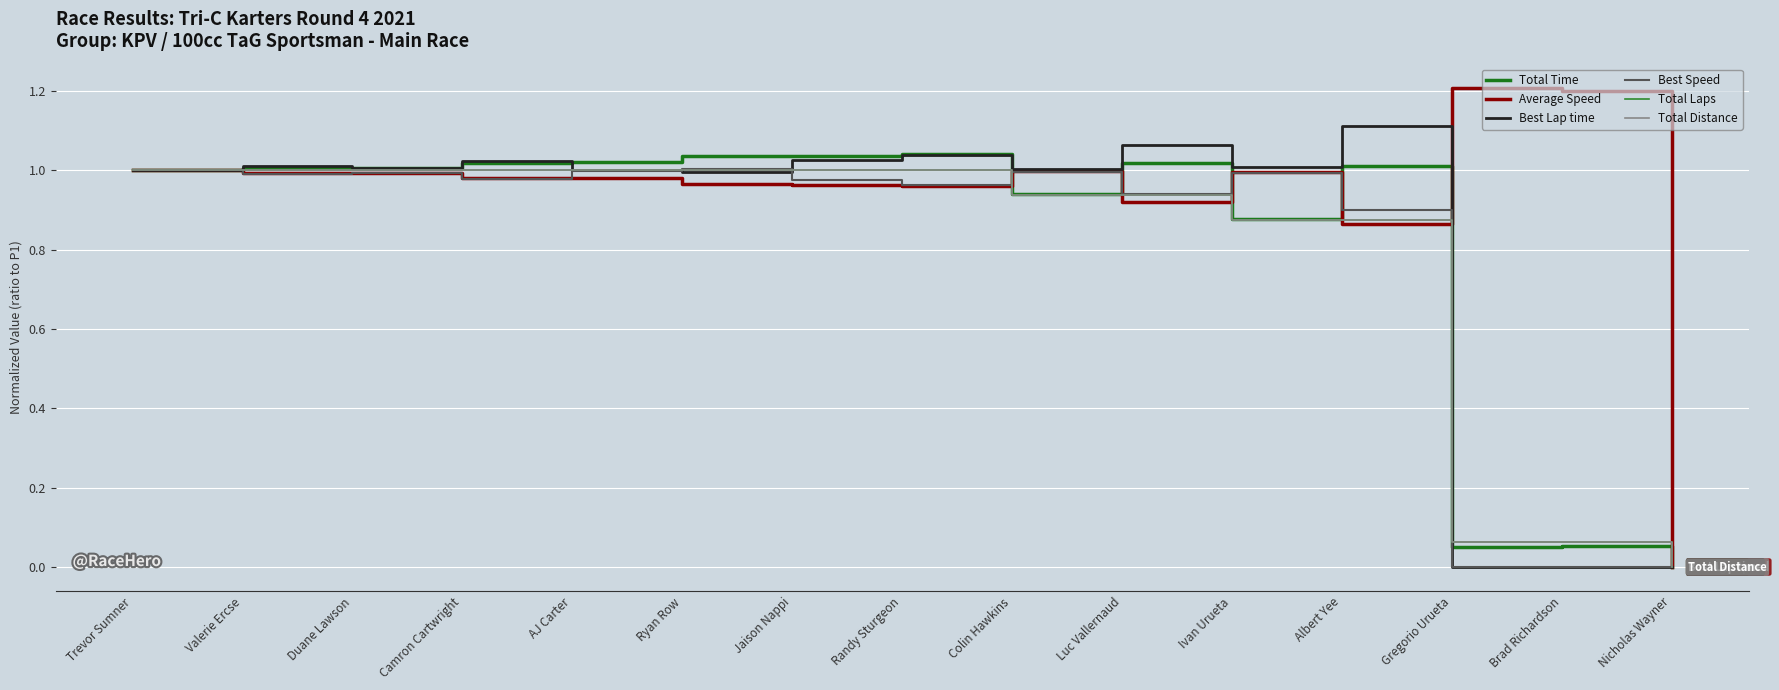

Between which two adjacent categories do Best Speed and Average Speed first intersect?

Camron Cartwright and AJ Carter